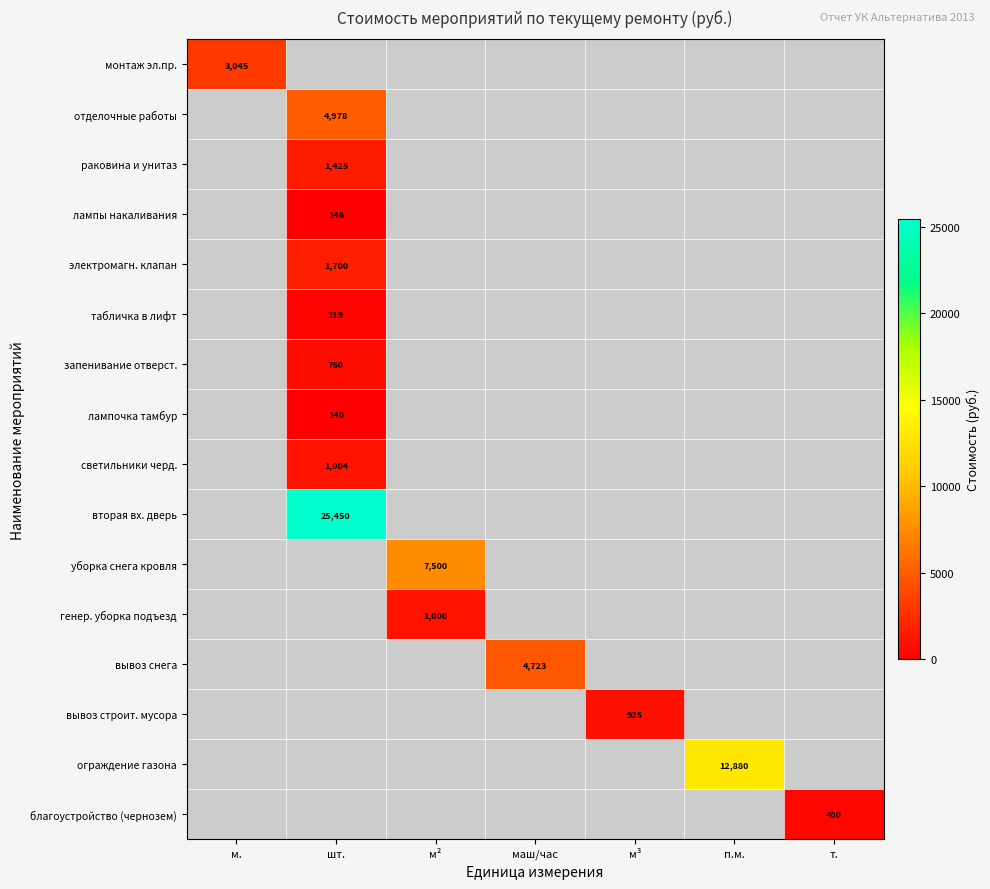

What is the greatest value displayed?

25450.0